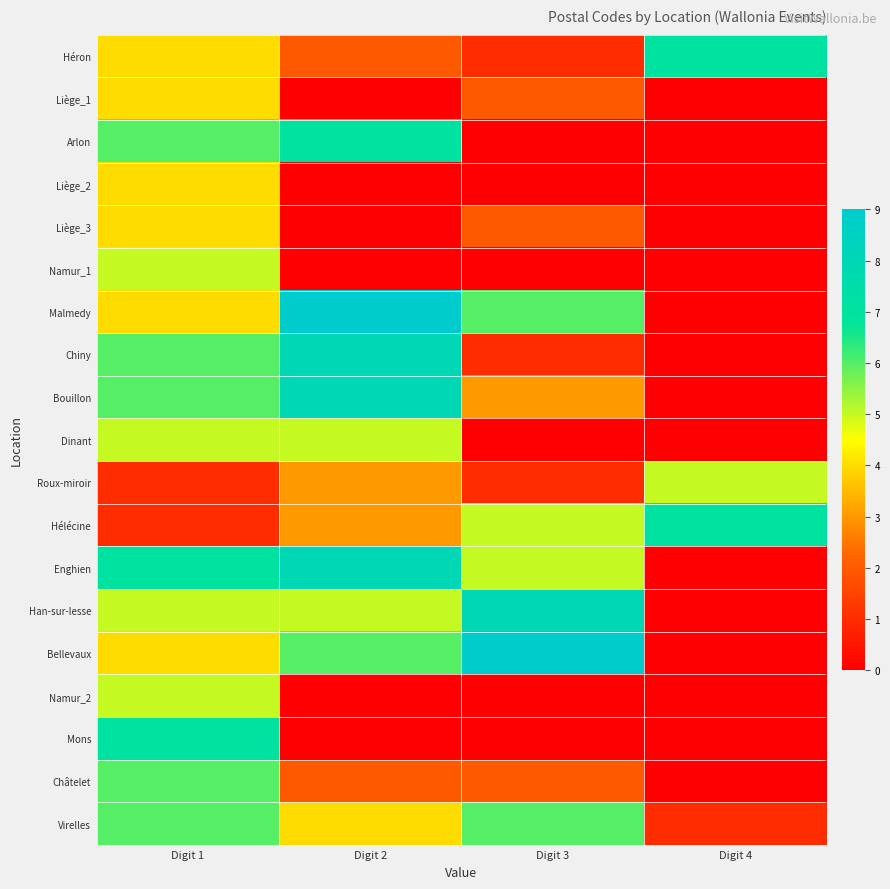

How many categories are shown in the chart?

4